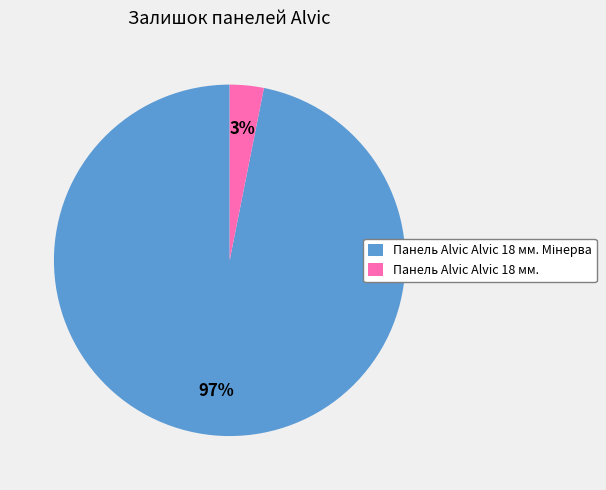

What percentage is the Панель Alvic Alvic 18 мм. slice, to the nearest percent?

3%